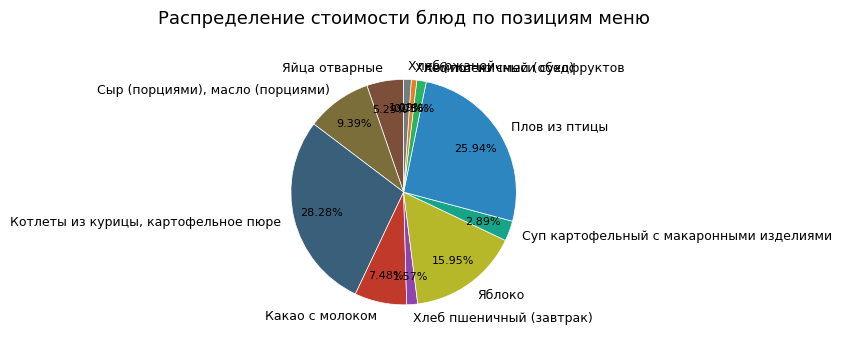

How many slices are in this pie chart?

11